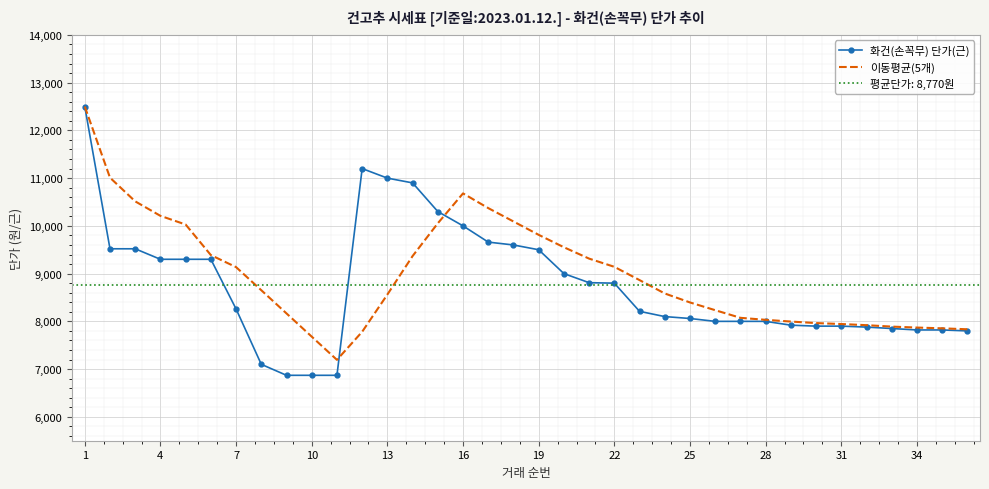

True or false: 화건(손꼭무) 단가(근) and 이동평균(5개) cross at least once.

True